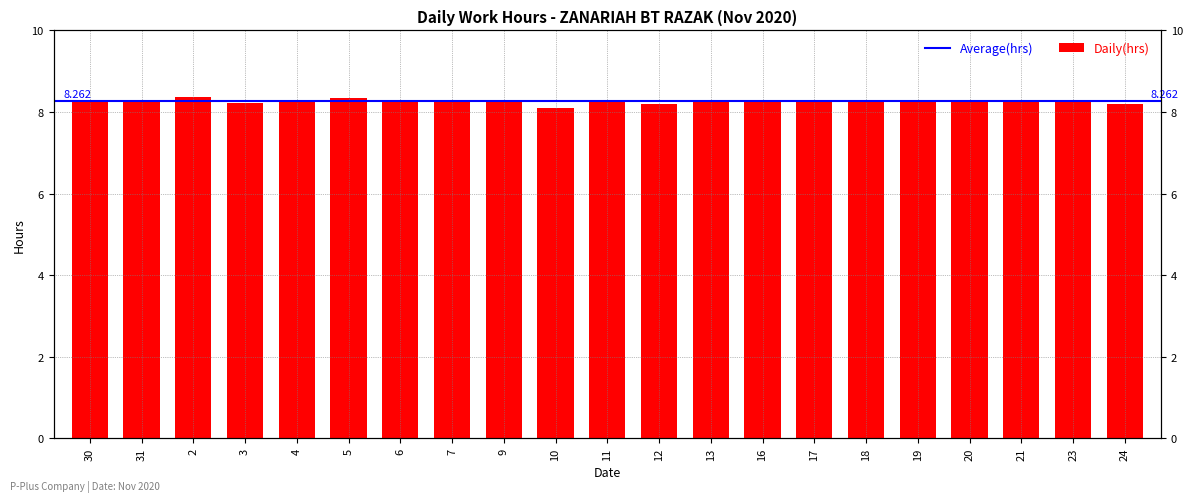

Which label corresponds to the largest value in the chart?

2